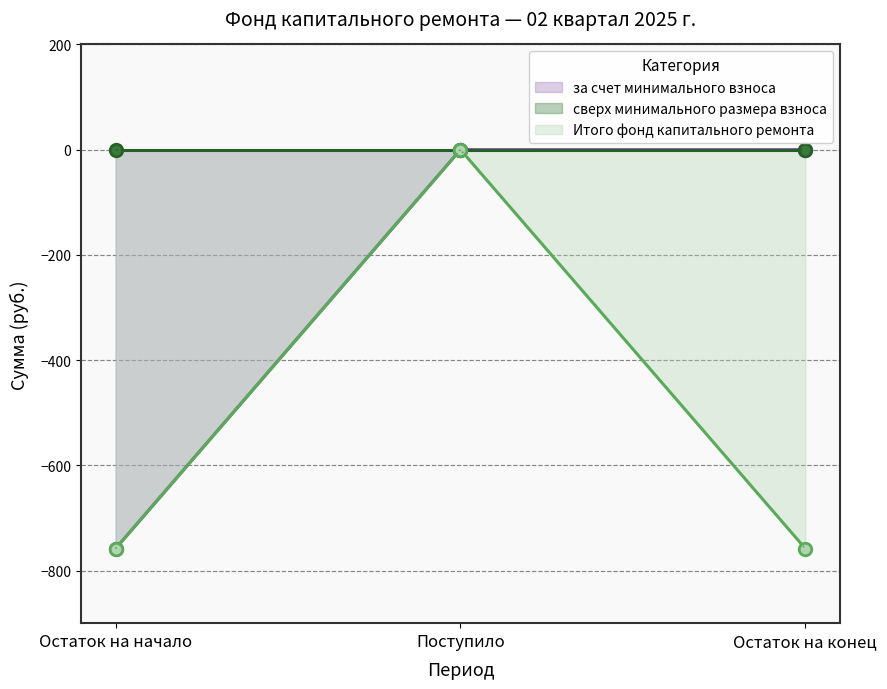

What is the label of the 2nd point from the right?

Поступило